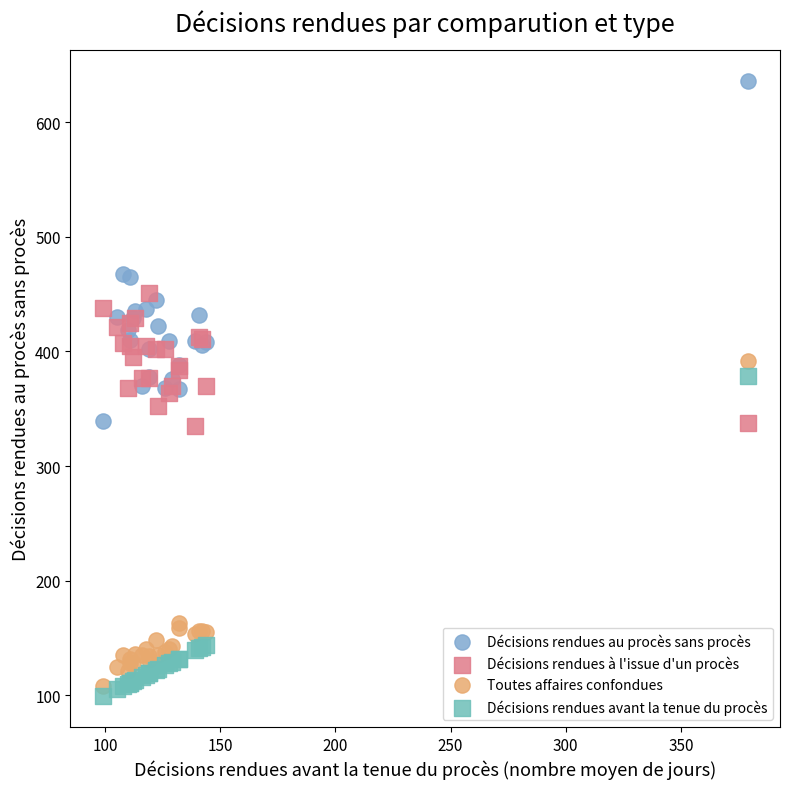

Which series contains the highest Y value?

Décisions rendues au procès sans procès